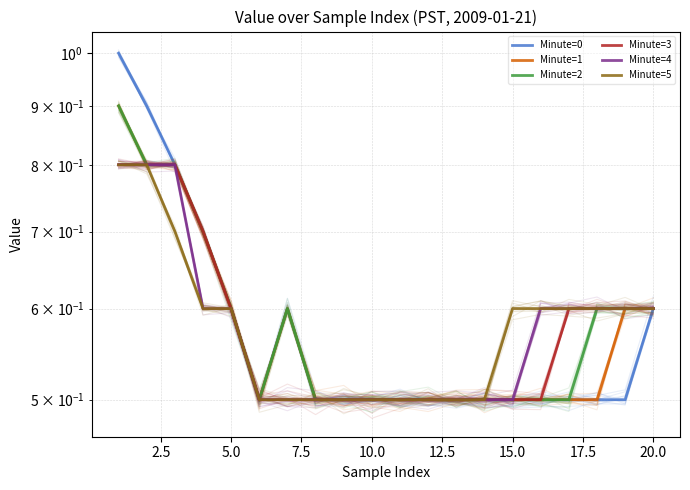

What is the smallest value displayed?

0.5